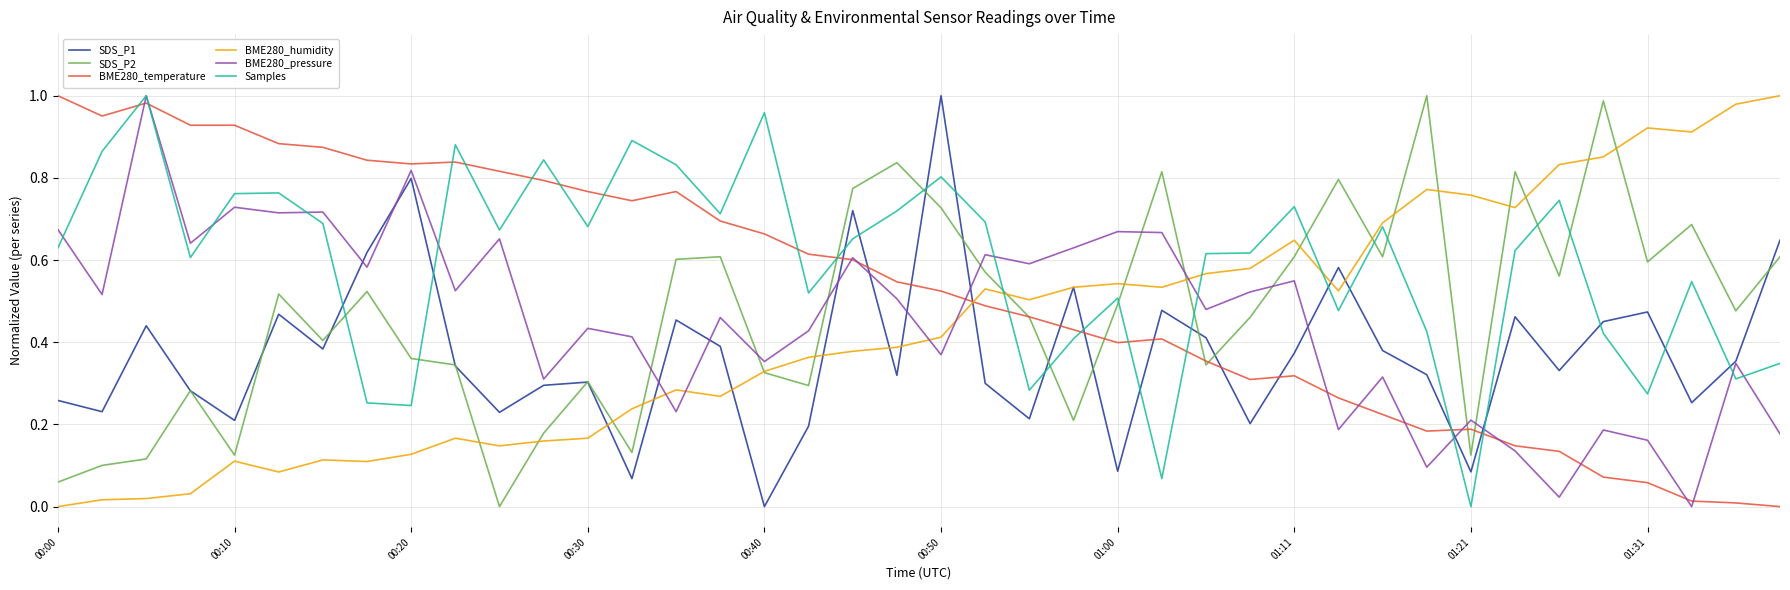

Which series ends up on top after the final intersection of BME280_humidity and BME280_pressure?

BME280_humidity